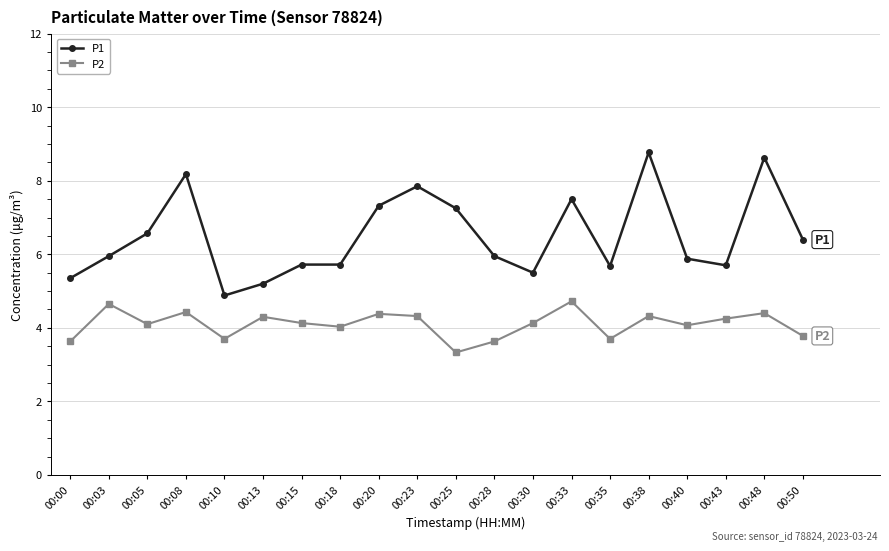

What is the total value across all series at 00:05?

10.7